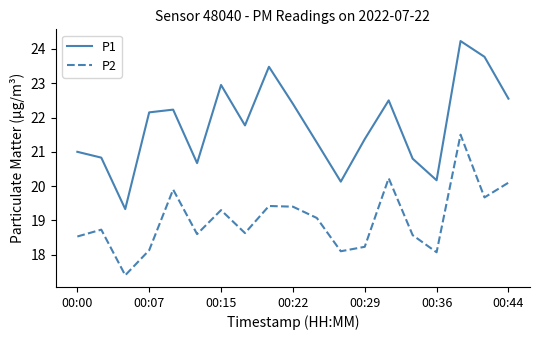

What is the greatest value displayed?

24.2